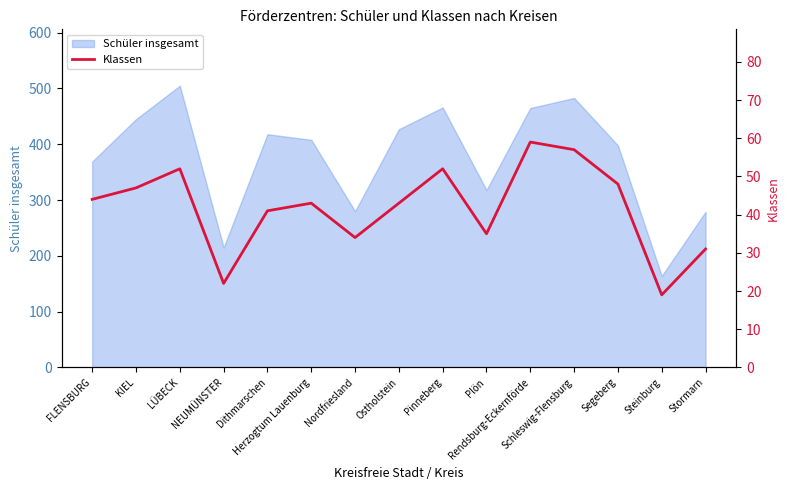

At which category does the data reach its first local peak?

LÜBECK